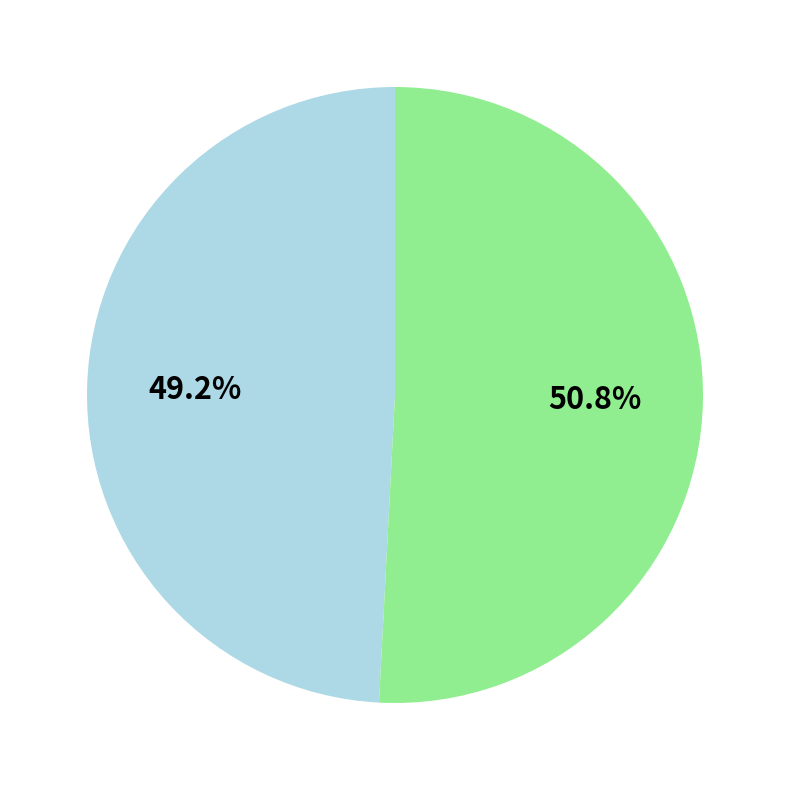

Does any single category account for the majority?

Yes